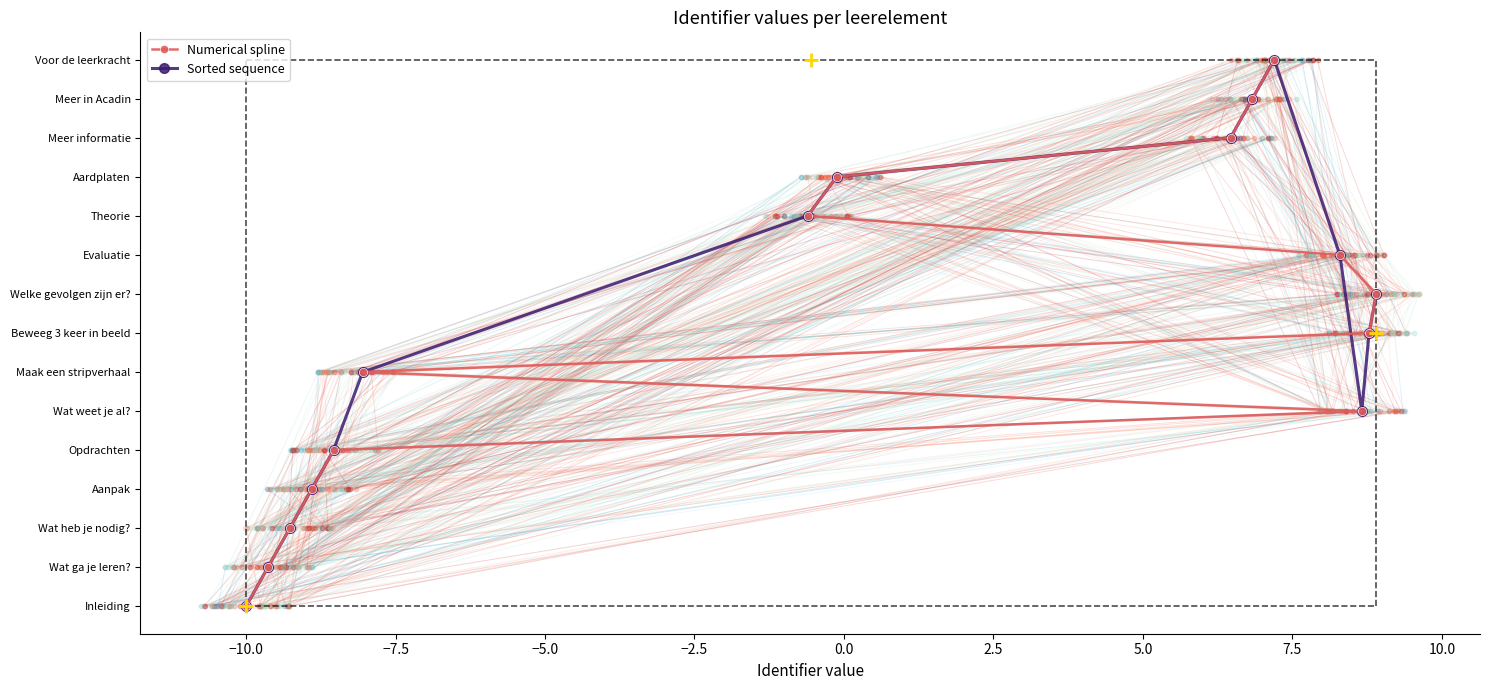

What is the total value across all series at 7.5?

20